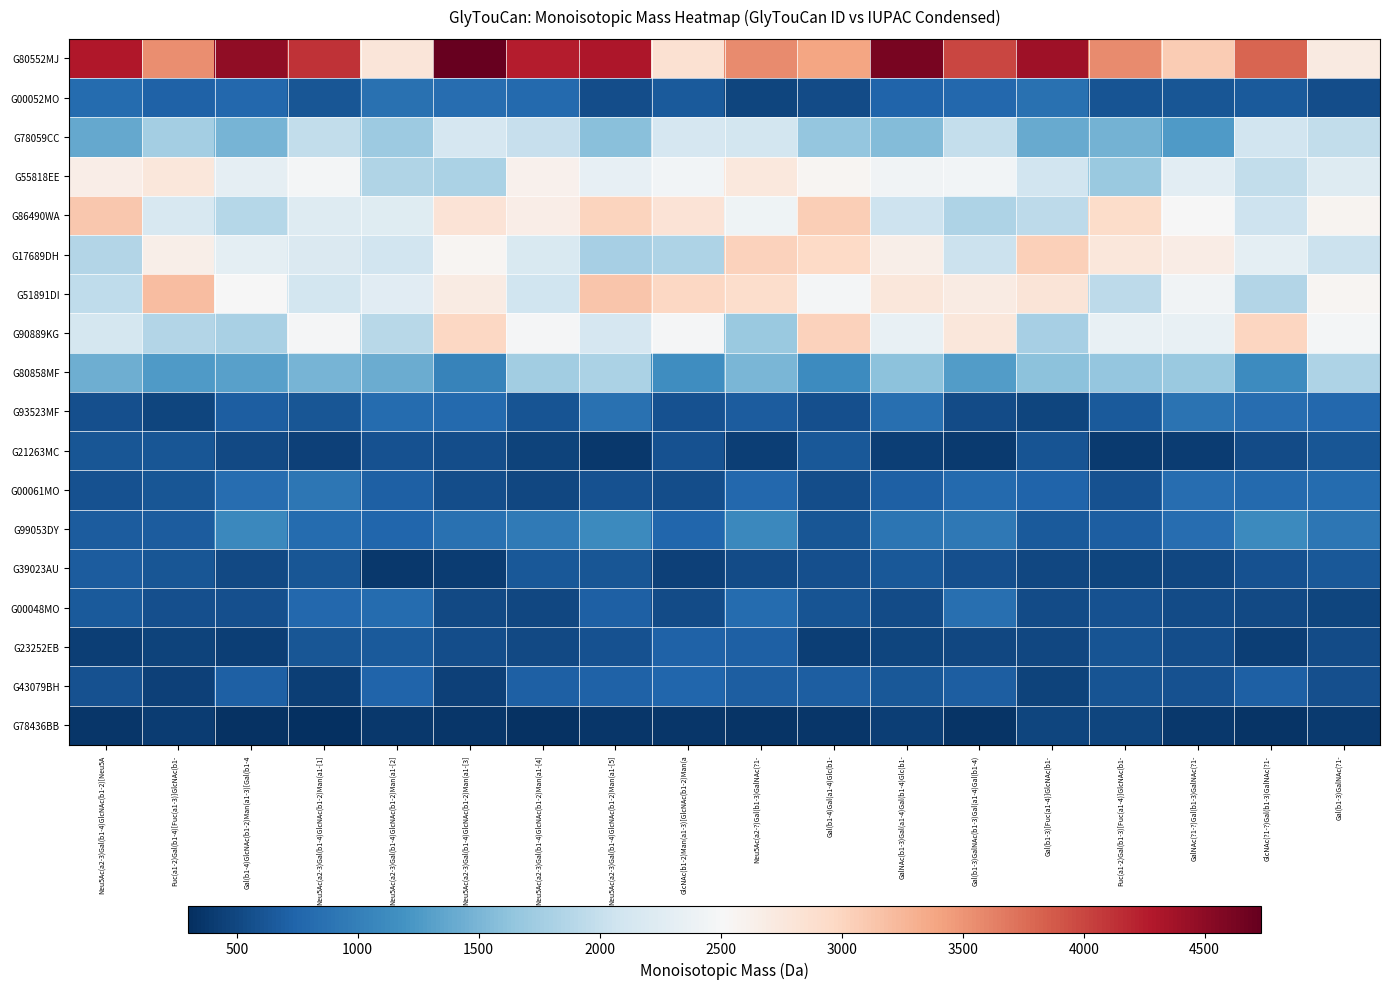

Reading right to left, transcribe all the data shown in this chart.

G80552MJ: Gal(b1-3)GalNAc(?1-=2717.9	GlcNAc(?1-?)Gal(b1-3)GalNAc(?1-=3801.9	GalNAc(?1-?)Gal(b1-3)GalNAc(?1-=3078.8	Fuc(a1-2)Gal(b1-3)[Fuc(a1-4)]GlcNAc(b1-=3556.3	Gal(b1-3)[Fuc(a1-4)]GlcNAc(b1-=4394.2	Gal(b1-3)GalNAc(b1-3)Gal(a1-4)Gal(b1-4)=3999.1	GalNAc(b1-3)Gal(a1-4)Gal(b1-4)Glc(b1-=4623.9	Gal(b1-4)Gal(a1-4)Glc(b1-=3395.9	Neu5Ac(a2-?)Gal(b1-3)GalNAc(?1-=3571.7	GlcNAc(b1-2)Man(a1-3)[GlcNAc(b1-2)Man(a=2859.9	Neu5Ac(a2-3)Gal(b1-4)GlcNAc(b1-2)Man(a1-[5]=4313.2	Neu5Ac(a2-3)Gal(b1-4)GlcNAc(b1-2)Man(a1-[4]=4258.1	Neu5Ac(a2-3)Gal(b1-4)GlcNAc(b1-2)Man(a1-[3]=4731.8	Neu5Ac(a2-3)Gal(b1-4)GlcNAc(b1-2)Man(a1-[2]=2784.9	Neu5Ac(a2-3)Gal(b1-4)GlcNAc(b1-2)Man(a1-[1]=4117.2	Gal(b1-4)GlcNAc(b1-2)Man(a1-3)[Gal(b1-4=4473.4	Fuc(a1-2)Gal(b1-4)[Fuc(a1-3)]GlcNAc(b1-=3546.3	Neu5Ac(a2-3)Gal(b1-4)GlcNAc(b1-2)[Neu5A=4286.4
G00052MO: Gal(b1-3)GalNAc(?1-=549.4	GlcNAc(?1-?)Gal(b1-3)GalNAc(?1-=662.9	GalNAc(?1-?)Gal(b1-3)GalNAc(?1-=622.8	Fuc(a1-2)Gal(b1-3)[Fuc(a1-4)]GlcNAc(b1-=604.7	Gal(b1-3)[Fuc(a1-4)]GlcNAc(b1-=864.7	Gal(b1-3)GalNAc(b1-3)Gal(a1-4)Gal(b1-4)=774.4	GalNAc(b1-3)Gal(a1-4)Gal(b1-4)Glc(b1-=749.4	Gal(b1-4)Gal(a1-4)Glc(b1-=535.2	Neu5Ac(a2-?)Gal(b1-3)GalNAc(?1-=490.4	GlcNAc(b1-2)Man(a1-3)[GlcNAc(b1-2)Man(a=661.8	Neu5Ac(a2-3)Gal(b1-4)GlcNAc(b1-2)Man(a1-[5]=551.5	Neu5Ac(a2-3)Gal(b1-4)GlcNAc(b1-2)Man(a1-[4]=788.0	Neu5Ac(a2-3)Gal(b1-4)GlcNAc(b1-2)Man(a1-[3]=834.5	Neu5Ac(a2-3)Gal(b1-4)GlcNAc(b1-2)Man(a1-[2]=866.0	Neu5Ac(a2-3)Gal(b1-4)GlcNAc(b1-2)Man(a1-[1]=616.3	Gal(b1-4)GlcNAc(b1-2)Man(a1-3)[Gal(b1-4=779.8	Fuc(a1-2)Gal(b1-4)[Fuc(a1-3)]GlcNAc(b1-=728.6	Neu5Ac(a2-3)Gal(b1-4)GlcNAc(b1-2)[Neu5A=808.0
G78059CC: Gal(b1-3)GalNAc(?1-=1963.4	GlcNAc(?1-?)Gal(b1-3)GalNAc(?1-=2094.2	GalNAc(?1-?)Gal(b1-3)GalNAc(?1-=1258.5	Fuc(a1-2)Gal(b1-3)[Fuc(a1-4)]GlcNAc(b1-=1465.0	Gal(b1-3)[Fuc(a1-4)]GlcNAc(b1-=1400.5	Gal(b1-3)GalNAc(b1-3)Gal(a1-4)Gal(b1-4)=1982.3	GalNAc(b1-3)Gal(a1-4)Gal(b1-4)Glc(b1-=1559.7	Gal(b1-4)Gal(a1-4)Glc(b1-=1666.0	Neu5Ac(a2-?)Gal(b1-3)GalNAc(?1-=2113.4	GlcNAc(b1-2)Man(a1-3)[GlcNAc(b1-2)Man(a=2142.8	Neu5Ac(a2-3)Gal(b1-4)GlcNAc(b1-2)Man(a1-[5]=1585.5	Neu5Ac(a2-3)Gal(b1-4)GlcNAc(b1-2)Man(a1-[4]=2001.3	Neu5Ac(a2-3)Gal(b1-4)GlcNAc(b1-2)Man(a1-[3]=2143.3	Neu5Ac(a2-3)Gal(b1-4)GlcNAc(b1-2)Man(a1-[2]=1719.3	Neu5Ac(a2-3)Gal(b1-4)GlcNAc(b1-2)Man(a1-[1]=1968.7	Gal(b1-4)GlcNAc(b1-2)Man(a1-3)[Gal(b1-4=1493.9	Fuc(a1-2)Gal(b1-4)[Fuc(a1-3)]GlcNAc(b1-=1760.6	Neu5Ac(a2-3)Gal(b1-4)GlcNAc(b1-2)[Neu5A=1389.9
G55818EE: Gal(b1-3)GalNAc(?1-=2238.8	GlcNAc(?1-?)Gal(b1-3)GalNAc(?1-=1963.2	GalNAc(?1-?)Gal(b1-3)GalNAc(?1-=2278.9	Fuc(a1-2)Gal(b1-3)[Fuc(a1-4)]GlcNAc(b1-=1702.0	Gal(b1-3)[Fuc(a1-4)]GlcNAc(b1-=2090.2	Gal(b1-3)GalNAc(b1-3)Gal(a1-4)Gal(b1-4)=2453.0	GalNAc(b1-3)Gal(a1-4)Gal(b1-4)Glc(b1-=2445.0	Gal(b1-4)Gal(a1-4)Glc(b1-=2560.3	Neu5Ac(a2-?)Gal(b1-3)GalNAc(?1-=2745.5	GlcNAc(b1-2)Man(a1-3)[GlcNAc(b1-2)Man(a=2461.6	Neu5Ac(a2-3)Gal(b1-4)GlcNAc(b1-2)Man(a1-[5]=2327.8	Neu5Ac(a2-3)Gal(b1-4)GlcNAc(b1-2)Man(a1-[4]=2608.2	Neu5Ac(a2-3)Gal(b1-4)GlcNAc(b1-2)Man(a1-[3]=1821.0	Neu5Ac(a2-3)Gal(b1-4)GlcNAc(b1-2)Man(a1-[2]=1856.9	Neu5Ac(a2-3)Gal(b1-4)GlcNAc(b1-2)Man(a1-[1]=2466.5	Gal(b1-4)GlcNAc(b1-2)Man(a1-3)[Gal(b1-4=2310.4	Fuc(a1-2)Gal(b1-4)[Fuc(a1-3)]GlcNAc(b1-=2767.8	Neu5Ac(a2-3)Gal(b1-4)GlcNAc(b1-2)[Neu5A=2660.4
G86490WA: Gal(b1-3)GalNAc(?1-=2573.5	GlcNAc(?1-?)Gal(b1-3)GalNAc(?1-=2049.2	GalNAc(?1-?)Gal(b1-3)GalNAc(?1-=2513.1	Fuc(a1-2)Gal(b1-3)[Fuc(a1-4)]GlcNAc(b1-=2915.1	Gal(b1-3)[Fuc(a1-4)]GlcNAc(b1-=1939.3	Gal(b1-3)GalNAc(b1-3)Gal(a1-4)Gal(b1-4)=1835.4	GalNAc(b1-3)Gal(a1-4)Gal(b1-4)Glc(b1-=2058.0	Gal(b1-4)Gal(a1-4)Glc(b1-=3056.5	Neu5Ac(a2-?)Gal(b1-3)GalNAc(?1-=2427.5	GlcNAc(b1-2)Man(a1-3)[GlcNAc(b1-2)Man(a=2825.5	Neu5Ac(a2-3)Gal(b1-4)GlcNAc(b1-2)Man(a1-[5]=3010.0	Neu5Ac(a2-3)Gal(b1-4)GlcNAc(b1-2)Man(a1-[4]=2659.9	Neu5Ac(a2-3)Gal(b1-4)GlcNAc(b1-2)Man(a1-[3]=2821.8	Neu5Ac(a2-3)Gal(b1-4)GlcNAc(b1-2)Man(a1-[2]=2253.4	Neu5Ac(a2-3)Gal(b1-4)GlcNAc(b1-2)Man(a1-[1]=2234.6	Gal(b1-4)GlcNAc(b1-2)Man(a1-3)[Gal(b1-4=1890.3	Fuc(a1-2)Gal(b1-4)[Fuc(a1-3)]GlcNAc(b1-=2161.3	Neu5Ac(a2-3)Gal(b1-4)GlcNAc(b1-2)[Neu5A=3117.3
G17689DH: Gal(b1-3)GalNAc(?1-=2045.1	GlcNAc(?1-?)Gal(b1-3)GalNAc(?1-=2296.9	GalNAc(?1-?)Gal(b1-3)GalNAc(?1-=2677.1	Fuc(a1-2)Gal(b1-3)[Fuc(a1-4)]GlcNAc(b1-=2765.0	Gal(b1-3)[Fuc(a1-4)]GlcNAc(b1-=3035.7	Gal(b1-3)GalNAc(b1-3)Gal(a1-4)Gal(b1-4)=2036.1	GalNAc(b1-3)Gal(a1-4)Gal(b1-4)Glc(b1-=2652.7	Gal(b1-4)Gal(a1-4)Glc(b1-=2949.6	Neu5Ac(a2-?)Gal(b1-3)GalNAc(?1-=3025.3	GlcNAc(b1-2)Man(a1-3)[GlcNAc(b1-2)Man(a=1825.9	Neu5Ac(a2-3)Gal(b1-4)GlcNAc(b1-2)Man(a1-[5]=1782.8	Neu5Ac(a2-3)Gal(b1-4)GlcNAc(b1-2)Man(a1-[4]=2172.4	Neu5Ac(a2-3)Gal(b1-4)GlcNAc(b1-2)Man(a1-[3]=2554.0	Neu5Ac(a2-3)Gal(b1-4)GlcNAc(b1-2)Man(a1-[2]=2086.7	Neu5Ac(a2-3)Gal(b1-4)GlcNAc(b1-2)Man(a1-[1]=2199.7	Gal(b1-4)GlcNAc(b1-2)Man(a1-3)[Gal(b1-4=2292.3	Fuc(a1-2)Gal(b1-4)[Fuc(a1-3)]GlcNAc(b1-=2647.9	Neu5Ac(a2-3)Gal(b1-4)GlcNAc(b1-2)[Neu5A=1874.7
G51891DI: Gal(b1-3)GalNAc(?1-=2562.6	GlcNAc(?1-?)Gal(b1-3)GalNAc(?1-=1864.6	GalNAc(?1-?)Gal(b1-3)GalNAc(?1-=2442.0	Fuc(a1-2)Gal(b1-3)[Fuc(a1-4)]GlcNAc(b1-=1930.7	Gal(b1-3)[Fuc(a1-4)]GlcNAc(b1-=2803.2	Gal(b1-3)GalNAc(b1-3)Gal(a1-4)Gal(b1-4)=2701.7	GalNAc(b1-3)Gal(a1-4)Gal(b1-4)Glc(b1-=2768.4	Gal(b1-4)Gal(a1-4)Glc(b1-=2467.1	Neu5Ac(a2-?)Gal(b1-3)GalNAc(?1-=2910.6	GlcNAc(b1-2)Man(a1-3)[GlcNAc(b1-2)Man(a=2970.9	Neu5Ac(a2-3)Gal(b1-4)GlcNAc(b1-2)Man(a1-[5]=3122.2	Neu5Ac(a2-3)Gal(b1-4)GlcNAc(b1-2)Man(a1-[4]=2073.1	Neu5Ac(a2-3)Gal(b1-4)GlcNAc(b1-2)Man(a1-[3]=2694.2	Neu5Ac(a2-3)Gal(b1-4)GlcNAc(b1-2)Man(a1-[2]=2272.5	Neu5Ac(a2-3)Gal(b1-4)GlcNAc(b1-2)Man(a1-[1]=2112.6	Gal(b1-4)GlcNAc(b1-2)Man(a1-3)[Gal(b1-4=2503.7	Fuc(a1-2)Gal(b1-4)[Fuc(a1-3)]GlcNAc(b1-=3193.2	Neu5Ac(a2-3)Gal(b1-4)GlcNAc(b1-2)[Neu5A=1949.1
G90889KG: Gal(b1-3)GalNAc(?1-=2470.8	GlcNAc(?1-?)Gal(b1-3)GalNAc(?1-=2991.1	GalNAc(?1-?)Gal(b1-3)GalNAc(?1-=2355.6	Fuc(a1-2)Gal(b1-3)[Fuc(a1-4)]GlcNAc(b1-=2349.9	Gal(b1-3)[Fuc(a1-4)]GlcNAc(b1-=1775.8	Gal(b1-3)GalNAc(b1-3)Gal(a1-4)Gal(b1-4)=2770.7	GalNAc(b1-3)Gal(a1-4)Gal(b1-4)Glc(b1-=2343.7	Gal(b1-4)Gal(a1-4)Glc(b1-=3020.6	Neu5Ac(a2-?)Gal(b1-3)GalNAc(?1-=1690.6	GlcNAc(b1-2)Man(a1-3)[GlcNAc(b1-2)Man(a=2498.1	Neu5Ac(a2-3)Gal(b1-4)GlcNAc(b1-2)Man(a1-[5]=2151.2	Neu5Ac(a2-3)Gal(b1-4)GlcNAc(b1-2)Man(a1-[4]=2484.1	Neu5Ac(a2-3)Gal(b1-4)GlcNAc(b1-2)Man(a1-[3]=2973.1	Neu5Ac(a2-3)Gal(b1-4)GlcNAc(b1-2)Man(a1-[2]=1900.7	Neu5Ac(a2-3)Gal(b1-4)GlcNAc(b1-2)Man(a1-[1]=2493.4	Gal(b1-4)GlcNAc(b1-2)Man(a1-3)[Gal(b1-4=1805.2	Fuc(a1-2)Gal(b1-4)[Fuc(a1-3)]GlcNAc(b1-=1863.6	Neu5Ac(a2-3)Gal(b1-4)GlcNAc(b1-2)[Neu5A=2127.0
G80858MF: Gal(b1-3)GalNAc(?1-=1827.6	GlcNAc(?1-?)Gal(b1-3)GalNAc(?1-=1118.3	GalNAc(?1-?)Gal(b1-3)GalNAc(?1-=1698.3	Fuc(a1-2)Gal(b1-3)[Fuc(a1-4)]GlcNAc(b1-=1661.7	Gal(b1-3)[Fuc(a1-4)]GlcNAc(b1-=1602.4	Gal(b1-3)GalNAc(b1-3)Gal(a1-4)Gal(b1-4)=1270.6	GalNAc(b1-3)Gal(a1-4)Gal(b1-4)Glc(b1-=1613.7	Gal(b1-4)Gal(a1-4)Glc(b1-=1119.1	Neu5Ac(a2-?)Gal(b1-3)GalNAc(?1-=1510.0	GlcNAc(b1-2)Man(a1-3)[GlcNAc(b1-2)Man(a=1146.8	Neu5Ac(a2-3)Gal(b1-4)GlcNAc(b1-2)Man(a1-[5]=1810.2	Neu5Ac(a2-3)Gal(b1-4)GlcNAc(b1-2)Man(a1-[4]=1748.9	Neu5Ac(a2-3)Gal(b1-4)GlcNAc(b1-2)Man(a1-[3]=1042.7	Neu5Ac(a2-3)Gal(b1-4)GlcNAc(b1-2)Man(a1-[2]=1408.9	Neu5Ac(a2-3)Gal(b1-4)GlcNAc(b1-2)Man(a1-[1]=1480.7	Gal(b1-4)GlcNAc(b1-2)Man(a1-3)[Gal(b1-4=1314.7	Fuc(a1-2)Gal(b1-4)[Fuc(a1-3)]GlcNAc(b1-=1258.1	Neu5Ac(a2-3)Gal(b1-4)GlcNAc(b1-2)[Neu5A=1439.3
G93523MF: Gal(b1-3)GalNAc(?1-=774.8	GlcNAc(?1-?)Gal(b1-3)GalNAc(?1-=832.7	GalNAc(?1-?)Gal(b1-3)GalNAc(?1-=873.4	Fuc(a1-2)Gal(b1-3)[Fuc(a1-4)]GlcNAc(b1-=648.0	Gal(b1-3)[Fuc(a1-4)]GlcNAc(b1-=490.1	Gal(b1-3)GalNAc(b1-3)Gal(a1-4)Gal(b1-4)=538.6	GalNAc(b1-3)Gal(a1-4)Gal(b1-4)Glc(b1-=850.6	Gal(b1-4)Gal(a1-4)Glc(b1-=575.5	Neu5Ac(a2-?)Gal(b1-3)GalNAc(?1-=680.3	GlcNAc(b1-2)Man(a1-3)[GlcNAc(b1-2)Man(a=589.7	Neu5Ac(a2-3)Gal(b1-4)GlcNAc(b1-2)Man(a1-[5]=857.5	Neu5Ac(a2-3)Gal(b1-4)GlcNAc(b1-2)Man(a1-[4]=600.3	Neu5Ac(a2-3)Gal(b1-4)GlcNAc(b1-2)Man(a1-[3]=798.9	Neu5Ac(a2-3)Gal(b1-4)GlcNAc(b1-2)Man(a1-[2]=807.7	Neu5Ac(a2-3)Gal(b1-4)GlcNAc(b1-2)Man(a1-[1]=622.0	Gal(b1-4)GlcNAc(b1-2)Man(a1-3)[Gal(b1-4=696.4	Fuc(a1-2)Gal(b1-4)[Fuc(a1-3)]GlcNAc(b1-=487.1	Neu5Ac(a2-3)Gal(b1-4)GlcNAc(b1-2)[Neu5A=565.1
G21263MC: Gal(b1-3)GalNAc(?1-=617.5	GlcNAc(?1-?)Gal(b1-3)GalNAc(?1-=534.2	GalNAc(?1-?)Gal(b1-3)GalNAc(?1-=407.1	Fuc(a1-2)Gal(b1-3)[Fuc(a1-4)]GlcNAc(b1-=399.3	Gal(b1-3)[Fuc(a1-4)]GlcNAc(b1-=604.3	Gal(b1-3)GalNAc(b1-3)Gal(a1-4)Gal(b1-4)=390.1	GalNAc(b1-3)Gal(a1-4)Gal(b1-4)Glc(b1-=425.8	Gal(b1-4)Gal(a1-4)Glc(b1-=636.3	Neu5Ac(a2-?)Gal(b1-3)GalNAc(?1-=432.3	GlcNAc(b1-2)Man(a1-3)[GlcNAc(b1-2)Man(a=578.8	Neu5Ac(a2-3)Gal(b1-4)GlcNAc(b1-2)Man(a1-[5]=381.5	Neu5Ac(a2-3)Gal(b1-4)GlcNAc(b1-2)Man(a1-[4]=466.0	Neu5Ac(a2-3)Gal(b1-4)GlcNAc(b1-2)Man(a1-[3]=553.1	Neu5Ac(a2-3)Gal(b1-4)GlcNAc(b1-2)Man(a1-[2]=586.5	Neu5Ac(a2-3)Gal(b1-4)GlcNAc(b1-2)Man(a1-[1]=448.5	Gal(b1-4)GlcNAc(b1-2)Man(a1-3)[Gal(b1-4=509.9	Fuc(a1-2)Gal(b1-4)[Fuc(a1-3)]GlcNAc(b1-=623.2	Neu5Ac(a2-3)Gal(b1-4)GlcNAc(b1-2)[Neu5A=622.4
G00061MO: Gal(b1-3)GalNAc(?1-=808.7	GlcNAc(?1-?)Gal(b1-3)GalNAc(?1-=798.7	GalNAc(?1-?)Gal(b1-3)GalNAc(?1-=836.3	Fuc(a1-2)Gal(b1-3)[Fuc(a1-4)]GlcNAc(b1-=579.8	Gal(b1-3)[Fuc(a1-4)]GlcNAc(b1-=741.7	Gal(b1-3)GalNAc(b1-3)Gal(a1-4)Gal(b1-4)=789.7	GalNAc(b1-3)Gal(a1-4)Gal(b1-4)Glc(b1-=709.9	Gal(b1-4)Gal(a1-4)Glc(b1-=546.8	Neu5Ac(a2-?)Gal(b1-3)GalNAc(?1-=782.6	GlcNAc(b1-2)Man(a1-3)[GlcNAc(b1-2)Man(a=551.0	Neu5Ac(a2-3)Gal(b1-4)GlcNAc(b1-2)Man(a1-[5]=592.5	Neu5Ac(a2-3)Gal(b1-4)GlcNAc(b1-2)Man(a1-[4]=501.0	Neu5Ac(a2-3)Gal(b1-4)GlcNAc(b1-2)Man(a1-[3]=556.1	Neu5Ac(a2-3)Gal(b1-4)GlcNAc(b1-2)Man(a1-[2]=707.6	Neu5Ac(a2-3)Gal(b1-4)GlcNAc(b1-2)Man(a1-[1]=907.5	Gal(b1-4)GlcNAc(b1-2)Man(a1-3)[Gal(b1-4=825.0	Fuc(a1-2)Gal(b1-4)[Fuc(a1-3)]GlcNAc(b1-=626.8	Neu5Ac(a2-3)Gal(b1-4)GlcNAc(b1-2)[Neu5A=578.4
G99053DY: Gal(b1-3)GalNAc(?1-=919.4	GlcNAc(?1-?)Gal(b1-3)GalNAc(?1-=1112.5	GalNAc(?1-?)Gal(b1-3)GalNAc(?1-=827.1	Fuc(a1-2)Gal(b1-3)[Fuc(a1-4)]GlcNAc(b1-=681.7	Gal(b1-3)[Fuc(a1-4)]GlcNAc(b1-=663.7	Gal(b1-3)GalNAc(b1-3)Gal(a1-4)Gal(b1-4)=939.2	GalNAc(b1-3)Gal(a1-4)Gal(b1-4)Glc(b1-=898.1	Gal(b1-4)Gal(a1-4)Glc(b1-=621.5	Neu5Ac(a2-?)Gal(b1-3)GalNAc(?1-=1090.9	GlcNAc(b1-2)Man(a1-3)[GlcNAc(b1-2)Man(a=757.9	Neu5Ac(a2-3)Gal(b1-4)GlcNAc(b1-2)Man(a1-[5]=1106.9	Neu5Ac(a2-3)Gal(b1-4)GlcNAc(b1-2)Man(a1-[4]=954.2	Neu5Ac(a2-3)Gal(b1-4)GlcNAc(b1-2)Man(a1-[3]=863.3	Neu5Ac(a2-3)Gal(b1-4)GlcNAc(b1-2)Man(a1-[2]=765.5	Neu5Ac(a2-3)Gal(b1-4)GlcNAc(b1-2)Man(a1-[1]=815.9	Gal(b1-4)GlcNAc(b1-2)Man(a1-3)[Gal(b1-4=1092.3	Fuc(a1-2)Gal(b1-4)[Fuc(a1-3)]GlcNAc(b1-=673.1	Neu5Ac(a2-3)Gal(b1-4)GlcNAc(b1-2)[Neu5A=676.9
G39023AU: Gal(b1-3)GalNAc(?1-=645.9	GlcNAc(?1-?)Gal(b1-3)GalNAc(?1-=577.4	GalNAc(?1-?)Gal(b1-3)GalNAc(?1-=505.7	Fuc(a1-2)Gal(b1-3)[Fuc(a1-4)]GlcNAc(b1-=489.3	Gal(b1-3)[Fuc(a1-4)]GlcNAc(b1-=501.4	Gal(b1-3)GalNAc(b1-3)Gal(a1-4)Gal(b1-4)=561.9	GalNAc(b1-3)Gal(a1-4)Gal(b1-4)Glc(b1-=646.0	Gal(b1-4)Gal(a1-4)Glc(b1-=562.9	Neu5Ac(a2-?)Gal(b1-3)GalNAc(?1-=539.0	GlcNAc(b1-2)Man(a1-3)[GlcNAc(b1-2)Man(a=444.3	Neu5Ac(a2-3)Gal(b1-4)GlcNAc(b1-2)Man(a1-[5]=623.4	Neu5Ac(a2-3)Gal(b1-4)GlcNAc(b1-2)Man(a1-[4]=633.8	Neu5Ac(a2-3)Gal(b1-4)GlcNAc(b1-2)Man(a1-[3]=405.1	Neu5Ac(a2-3)Gal(b1-4)GlcNAc(b1-2)Man(a1-[2]=376.1	Neu5Ac(a2-3)Gal(b1-4)GlcNAc(b1-2)Man(a1-[1]=619.6	Gal(b1-4)GlcNAc(b1-2)Man(a1-3)[Gal(b1-4=518.8	Fuc(a1-2)Gal(b1-4)[Fuc(a1-3)]GlcNAc(b1-=625.8	Neu5Ac(a2-3)Gal(b1-4)GlcNAc(b1-2)[Neu5A=666.7
G00048MO: Gal(b1-3)GalNAc(?1-=481.3	GlcNAc(?1-?)Gal(b1-3)GalNAc(?1-=519.5	GalNAc(?1-?)Gal(b1-3)GalNAc(?1-=534.9	Fuc(a1-2)Gal(b1-3)[Fuc(a1-4)]GlcNAc(b1-=588.0	Gal(b1-3)[Fuc(a1-4)]GlcNAc(b1-=539.7	Gal(b1-3)GalNAc(b1-3)Gal(a1-4)Gal(b1-4)=845.8	GalNAc(b1-3)Gal(a1-4)Gal(b1-4)Glc(b1-=531.0	Gal(b1-4)Gal(a1-4)Glc(b1-=598.4	Neu5Ac(a2-?)Gal(b1-3)GalNAc(?1-=806.8	GlcNAc(b1-2)Man(a1-3)[GlcNAc(b1-2)Man(a=531.9	Neu5Ac(a2-3)Gal(b1-4)GlcNAc(b1-2)Man(a1-[5]=713.5	Neu5Ac(a2-3)Gal(b1-4)GlcNAc(b1-2)Man(a1-[4]=499.6	Neu5Ac(a2-3)Gal(b1-4)GlcNAc(b1-2)Man(a1-[3]=515.3	Neu5Ac(a2-3)Gal(b1-4)GlcNAc(b1-2)Man(a1-[2]=803.5	Neu5Ac(a2-3)Gal(b1-4)GlcNAc(b1-2)Man(a1-[1]=774.9	Gal(b1-4)GlcNAc(b1-2)Man(a1-3)[Gal(b1-4=568.6	Fuc(a1-2)Gal(b1-4)[Fuc(a1-3)]GlcNAc(b1-=573.1	Neu5Ac(a2-3)Gal(b1-4)GlcNAc(b1-2)[Neu5A=656.6
G23252EB: Gal(b1-3)GalNAc(?1-=541.8	GlcNAc(?1-?)Gal(b1-3)GalNAc(?1-=427.7	GalNAc(?1-?)Gal(b1-3)GalNAc(?1-=556.8	Fuc(a1-2)Gal(b1-3)[Fuc(a1-4)]GlcNAc(b1-=611.3	Gal(b1-3)[Fuc(a1-4)]GlcNAc(b1-=498.1	Gal(b1-3)GalNAc(b1-3)Gal(a1-4)Gal(b1-4)=493.6	GalNAc(b1-3)Gal(a1-4)Gal(b1-4)Glc(b1-=474.2	Gal(b1-4)Gal(a1-4)Glc(b1-=425.6	Neu5Ac(a2-?)Gal(b1-3)GalNAc(?1-=709.7	GlcNAc(b1-2)Man(a1-3)[GlcNAc(b1-2)Man(a=718.1	Neu5Ac(a2-3)Gal(b1-4)GlcNAc(b1-2)Man(a1-[5]=587.8	Neu5Ac(a2-3)Gal(b1-4)GlcNAc(b1-2)Man(a1-[4]=522.2	Neu5Ac(a2-3)Gal(b1-4)GlcNAc(b1-2)Man(a1-[3]=548.8	Neu5Ac(a2-3)Gal(b1-4)GlcNAc(b1-2)Man(a1-[2]=649.8	Neu5Ac(a2-3)Gal(b1-4)GlcNAc(b1-2)Man(a1-[1]=618.3	Gal(b1-4)GlcNAc(b1-2)Man(a1-3)[Gal(b1-4=429.1	Fuc(a1-2)Gal(b1-4)[Fuc(a1-3)]GlcNAc(b1-=471.8	Neu5Ac(a2-3)Gal(b1-4)GlcNAc(b1-2)[Neu5A=429.8
G43079BH: Gal(b1-3)GalNAc(?1-=573.1	GlcNAc(?1-?)Gal(b1-3)GalNAc(?1-=712.0	GalNAc(?1-?)Gal(b1-3)GalNAc(?1-=591.2	Fuc(a1-2)Gal(b1-3)[Fuc(a1-4)]GlcNAc(b1-=598.9	Gal(b1-3)[Fuc(a1-4)]GlcNAc(b1-=457.7	Gal(b1-3)GalNAc(b1-3)Gal(a1-4)Gal(b1-4)=684.4	GalNAc(b1-3)Gal(a1-4)Gal(b1-4)Glc(b1-=636.3	Gal(b1-4)Gal(a1-4)Glc(b1-=684.5	Neu5Ac(a2-?)Gal(b1-3)GalNAc(?1-=692.5	GlcNAc(b1-2)Man(a1-3)[GlcNAc(b1-2)Man(a=754.9	Neu5Ac(a2-3)Gal(b1-4)GlcNAc(b1-2)Man(a1-[5]=727.8	Neu5Ac(a2-3)Gal(b1-4)GlcNAc(b1-2)Man(a1-[4]=707.1	Neu5Ac(a2-3)Gal(b1-4)GlcNAc(b1-2)Man(a1-[3]=445.2	Neu5Ac(a2-3)Gal(b1-4)GlcNAc(b1-2)Man(a1-[2]=735.7	Neu5Ac(a2-3)Gal(b1-4)GlcNAc(b1-2)Man(a1-[1]=428.6	Gal(b1-4)GlcNAc(b1-2)Man(a1-3)[Gal(b1-4=703.5	Fuc(a1-2)Gal(b1-4)[Fuc(a1-3)]GlcNAc(b1-=446.1	Neu5Ac(a2-3)Gal(b1-4)GlcNAc(b1-2)[Neu5A=594.6
G78436BB: Gal(b1-3)GalNAc(?1-=391.3	GlcNAc(?1-?)Gal(b1-3)GalNAc(?1-=343.7	GalNAc(?1-?)Gal(b1-3)GalNAc(?1-=378.8	Fuc(a1-2)Gal(b1-3)[Fuc(a1-4)]GlcNAc(b1-=478.9	Gal(b1-3)[Fuc(a1-4)]GlcNAc(b1-=486.3	Gal(b1-3)GalNAc(b1-3)Gal(a1-4)Gal(b1-4)=336.4	GalNAc(b1-3)Gal(a1-4)Gal(b1-4)Glc(b1-=425.8	Gal(b1-4)Gal(a1-4)Glc(b1-=355.4	Neu5Ac(a2-?)Gal(b1-3)GalNAc(?1-=343.5	GlcNAc(b1-2)Man(a1-3)[GlcNAc(b1-2)Man(a=352.4	Neu5Ac(a2-3)Gal(b1-4)GlcNAc(b1-2)Man(a1-[5]=352.7	Neu5Ac(a2-3)Gal(b1-4)GlcNAc(b1-2)Man(a1-[4]=321.7	Neu5Ac(a2-3)Gal(b1-4)GlcNAc(b1-2)Man(a1-[3]=364.0	Neu5Ac(a2-3)Gal(b1-4)GlcNAc(b1-2)Man(a1-[2]=378.1	Neu5Ac(a2-3)Gal(b1-4)GlcNAc(b1-2)Man(a1-[1]=300.3	Gal(b1-4)GlcNAc(b1-2)Man(a1-3)[Gal(b1-4=329.5	Fuc(a1-2)Gal(b1-4)[Fuc(a1-3)]GlcNAc(b1-=415.2	Neu5Ac(a2-3)Gal(b1-4)GlcNAc(b1-2)[Neu5A=356.7